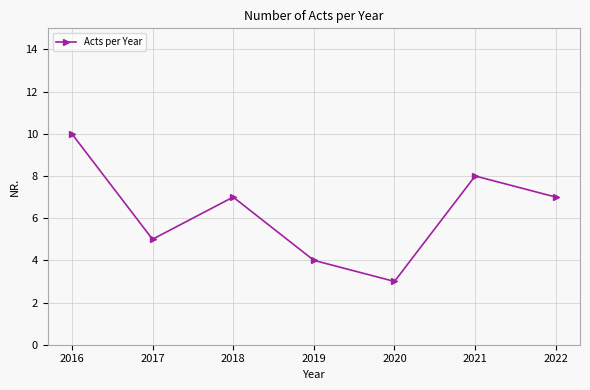

How many values are between 4 and 8?

5